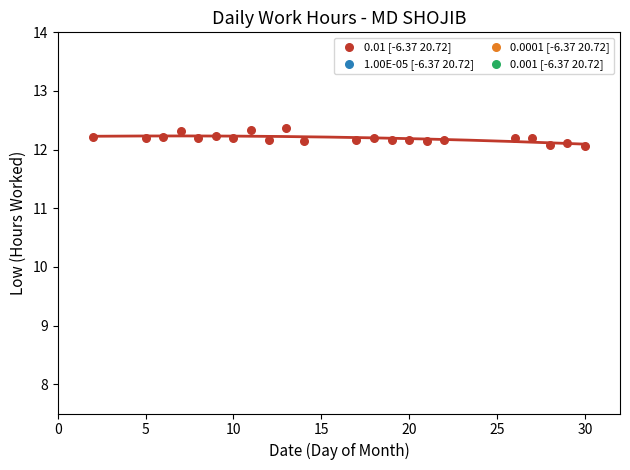

What is the range of Y values (max minus min)?

0.3